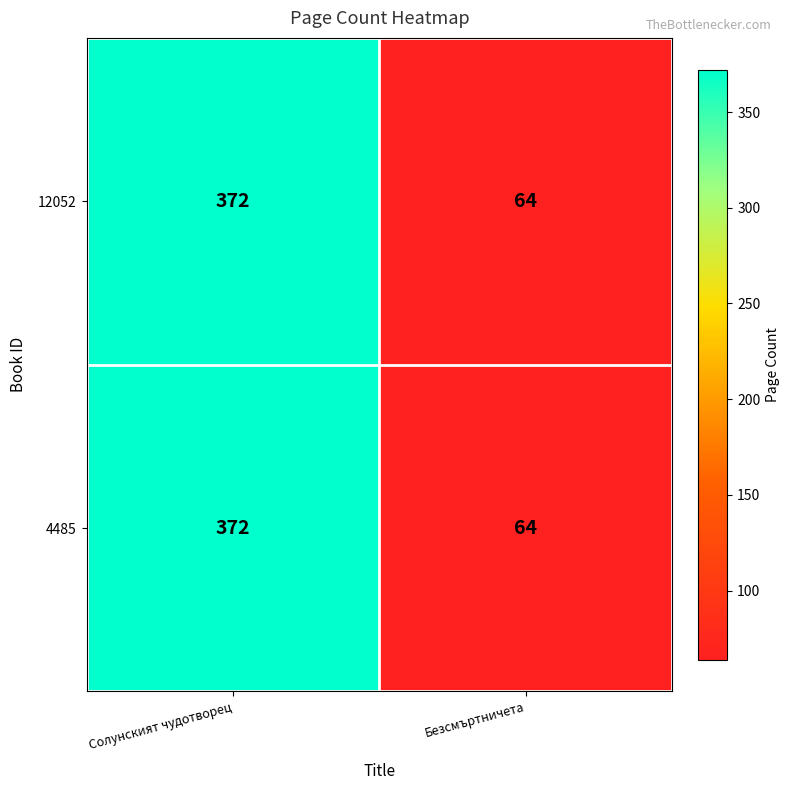

What is the maximum value for 4485?

372